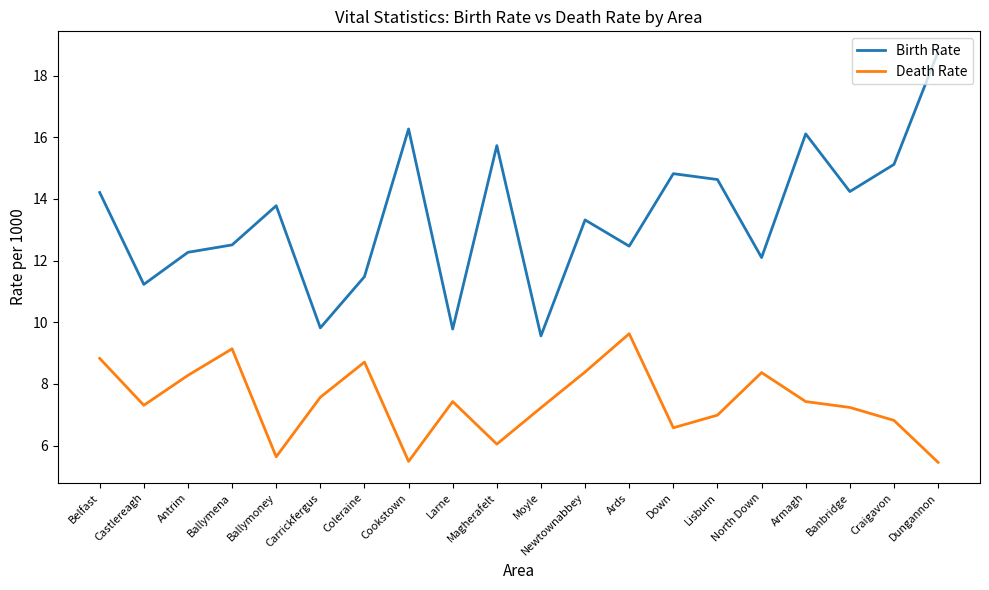

What is the approximate value of Birth Rate at Craigavon?

15.1